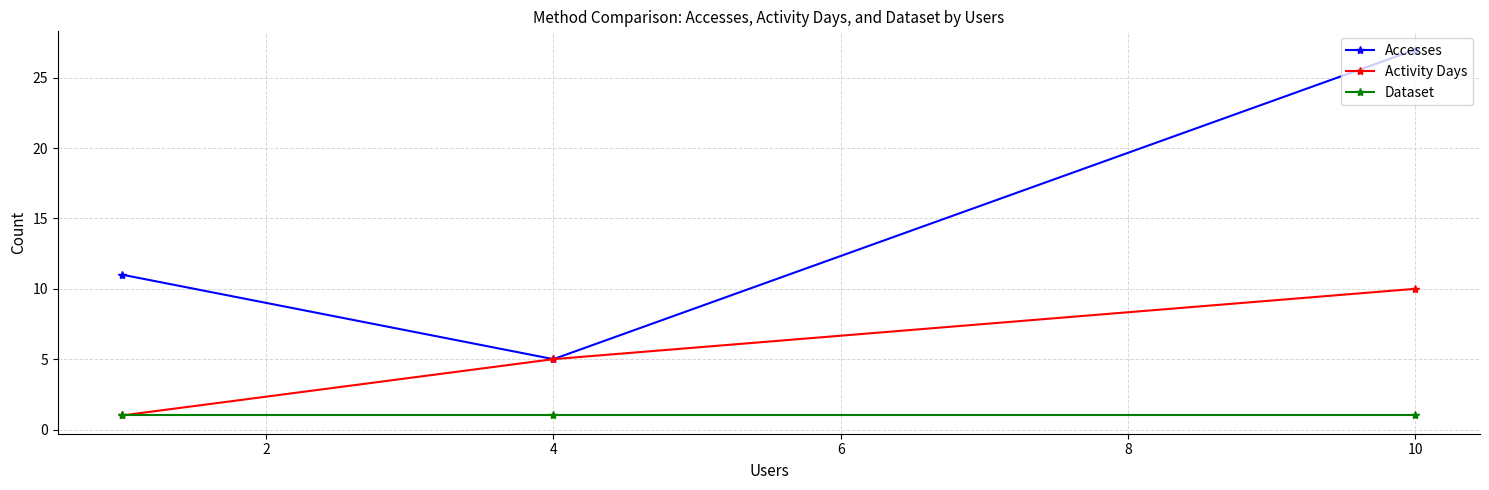

Does the chart display data point markers on the line(s)?

Yes